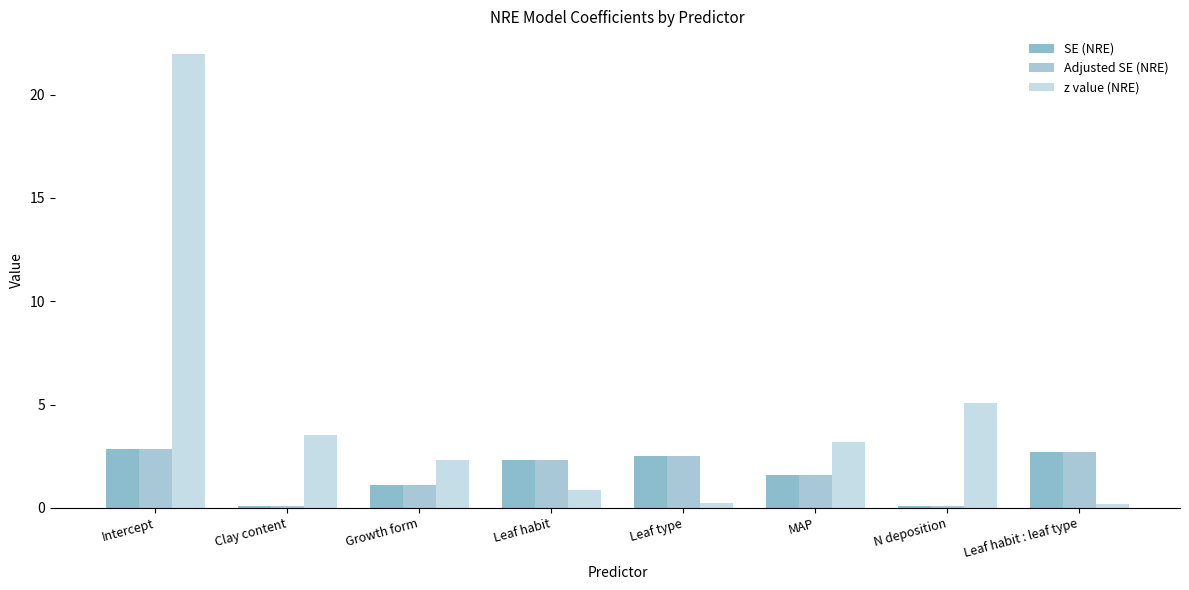

Which series has the largest range (max minus min)?

z value (NRE)